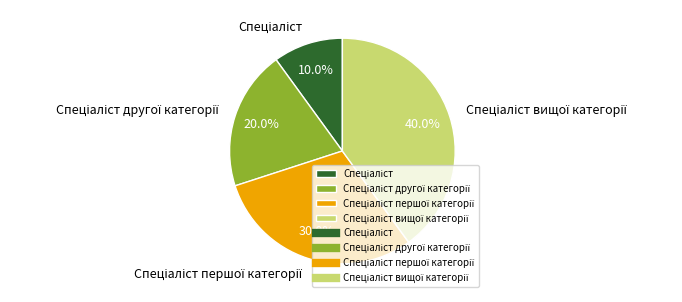

Is there a majority slice in this chart?

No